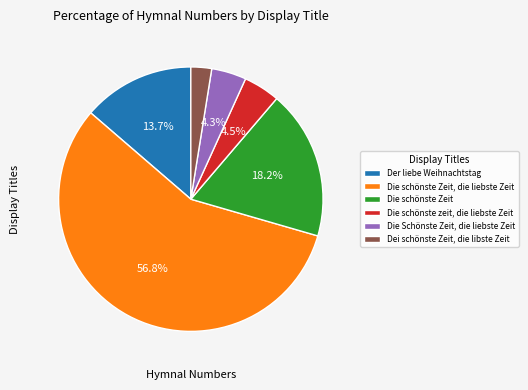

What percentage is the Die Schönste Zeit, die liebste Zeit slice, to the nearest percent?

4%